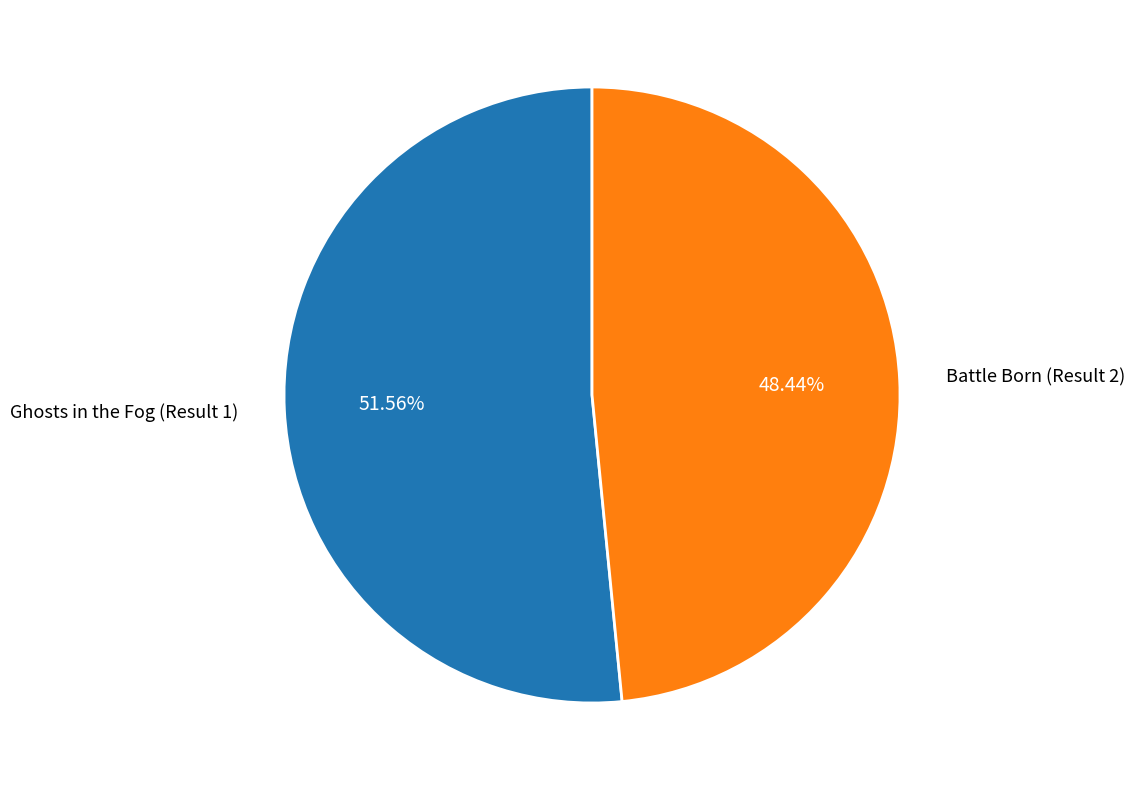

How many segments does this pie chart have?

2